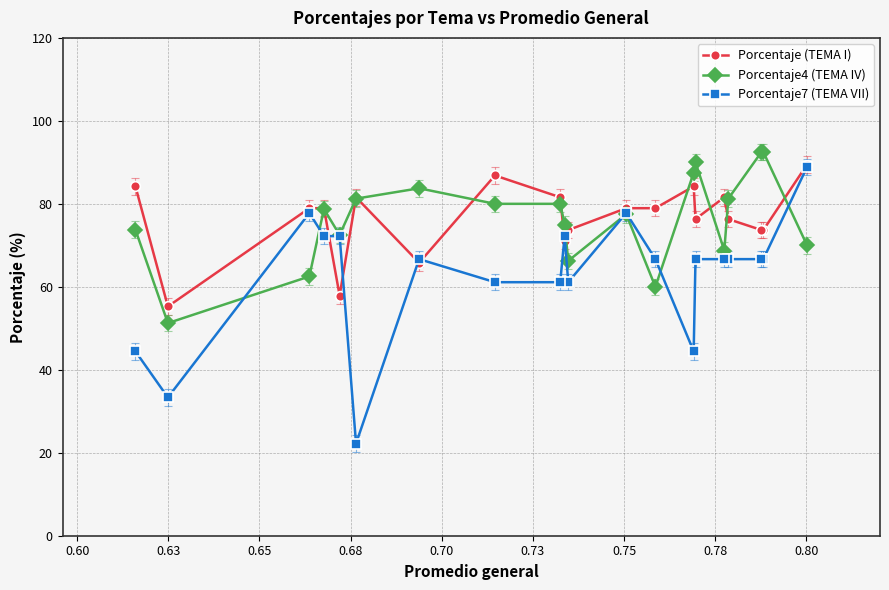

Which series has the largest range (max minus min)?

Porcentaje7 (TEMA VII)